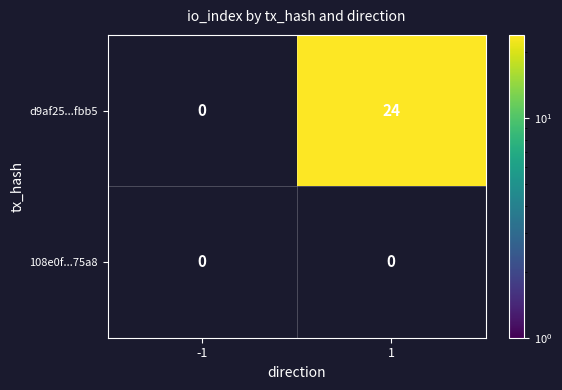

True or false: d9af25...fbb5 has a value of 36 at 1.

False